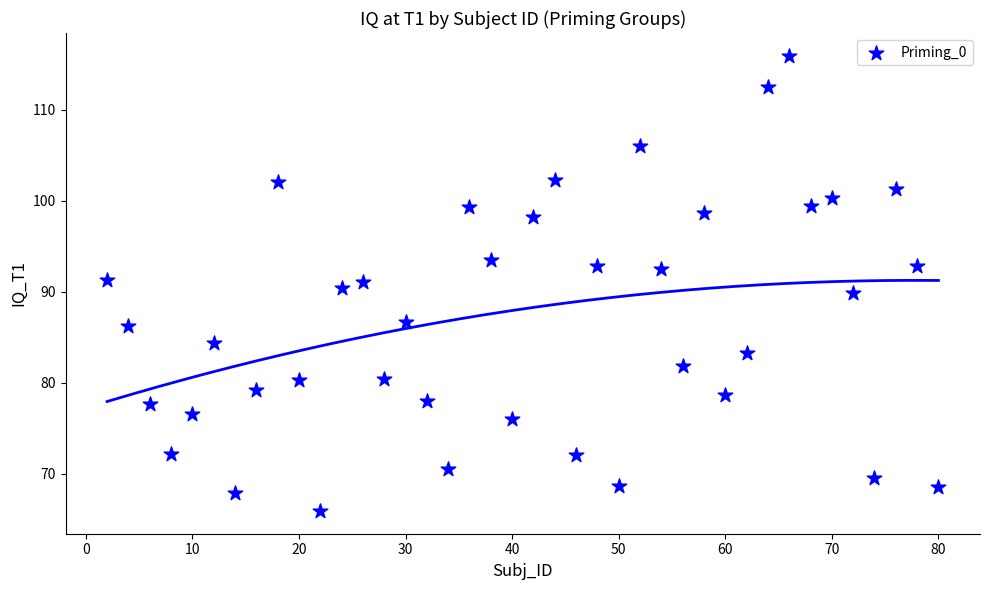

What is the range of Y values (max minus min)?

50.0